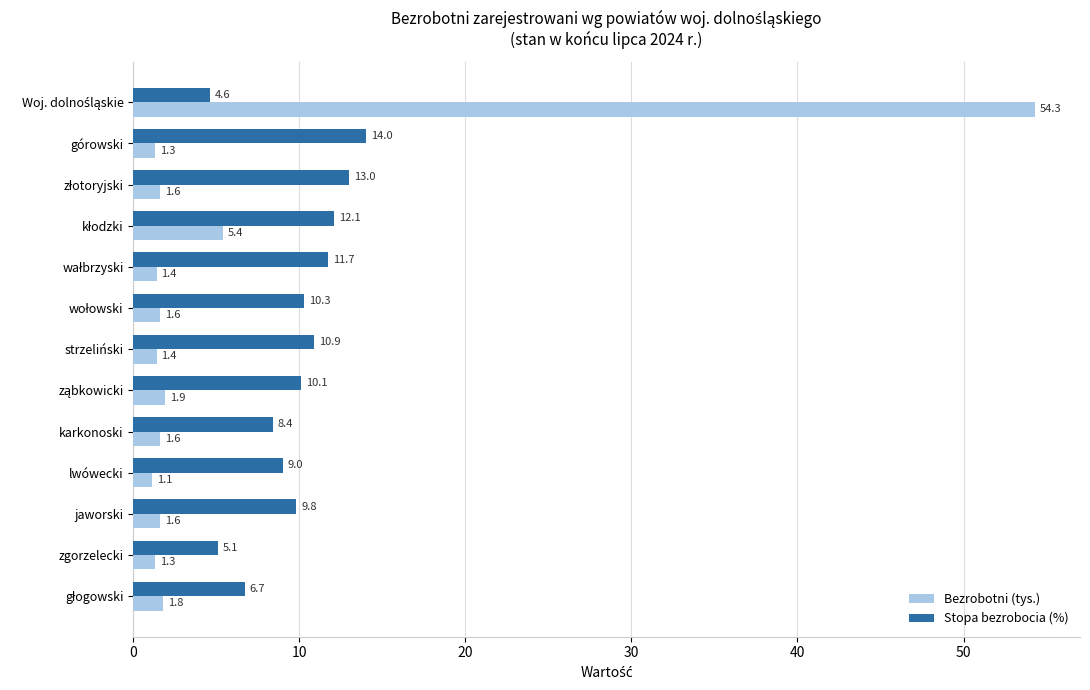

How many data points does each series have?

13